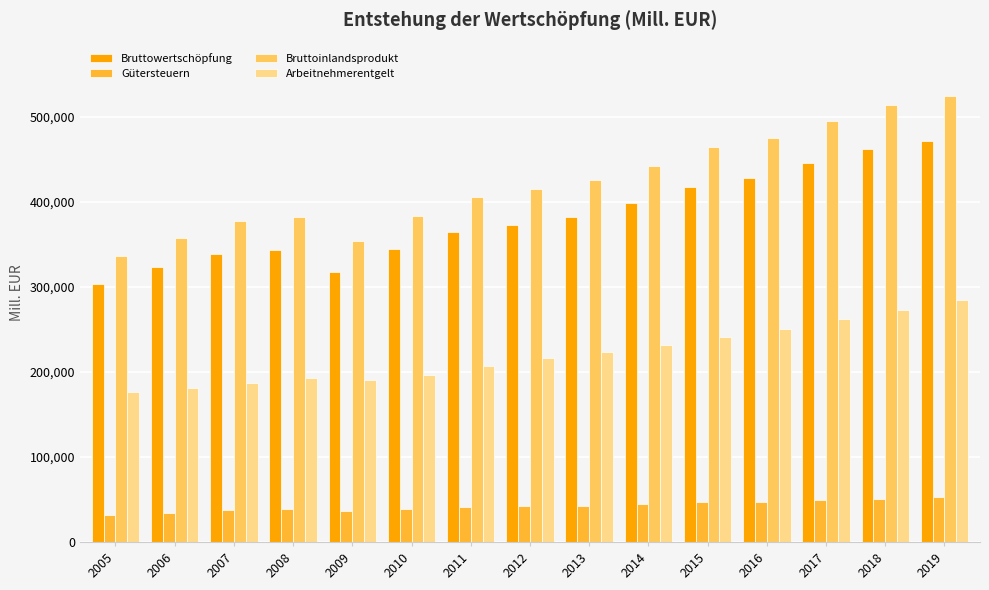

What is the difference between the second highest and second lowest values in the Bruttoinlandsprodukt series?

159974.8